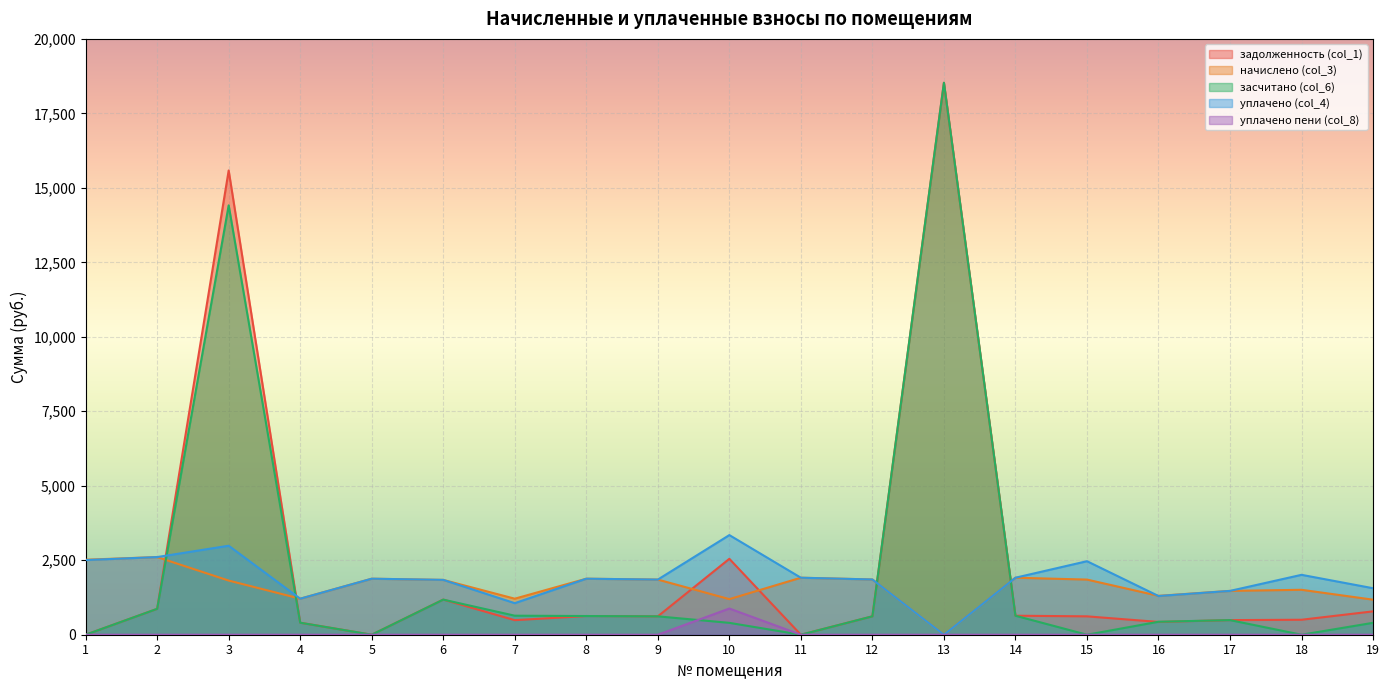

True or false: засчитано (col_6) and уплачено (col_4) intersect in this chart.

True